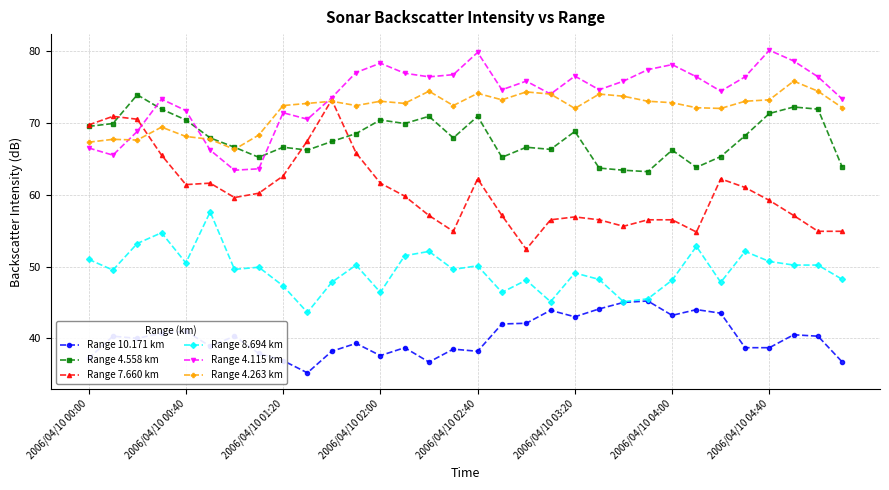

List the series in order of their peak value, lowest first.

Range 10.171 km, Range 8.694 km, Range 7.660 km, Range 4.558 km, Range 4.263 km, Range 4.115 km